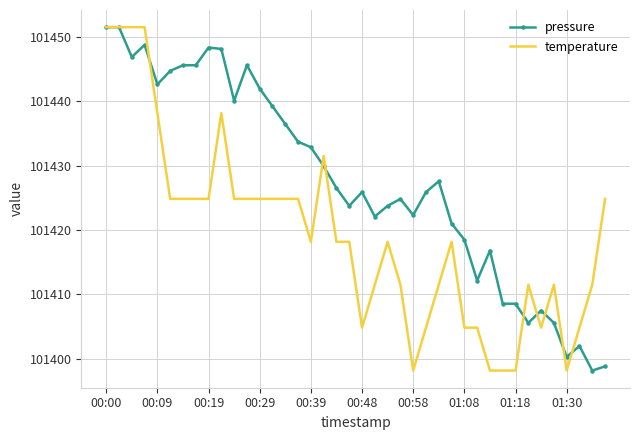

What is the maximum value for temperature?

101451.5